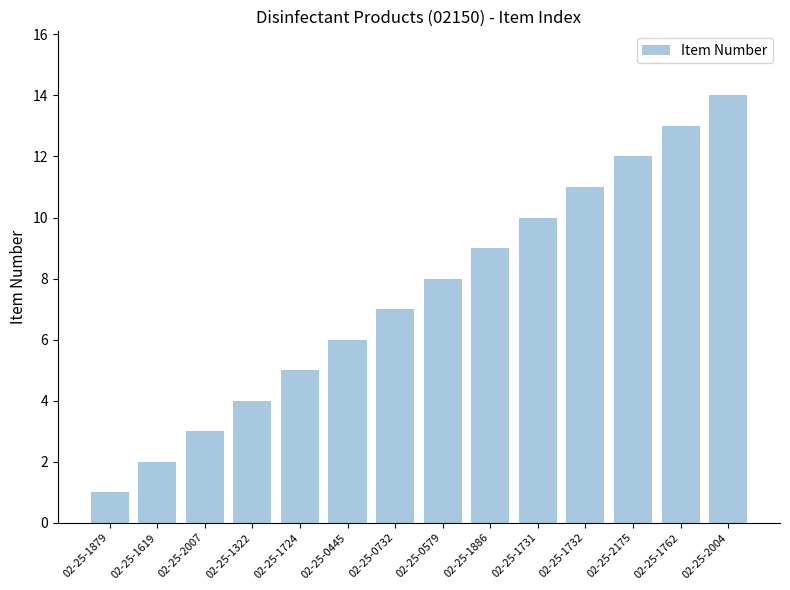

Reading right to left, transcribe all the data shown in this chart.

14	13	12	11	10	9	8	7	6	5	4	3	2	1